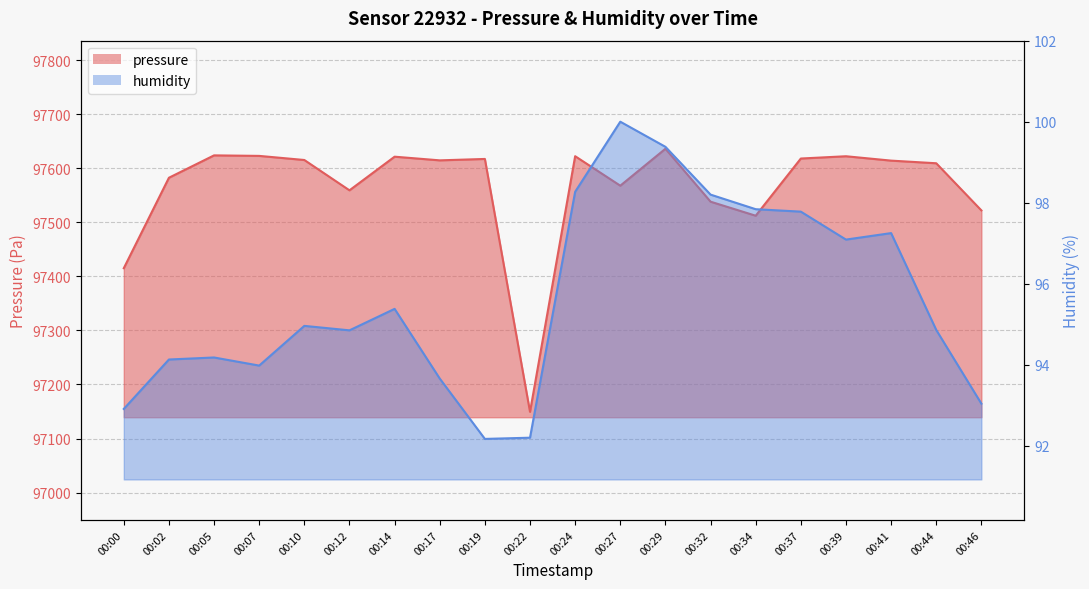

At which category is the sum across all series the highest?

00:29